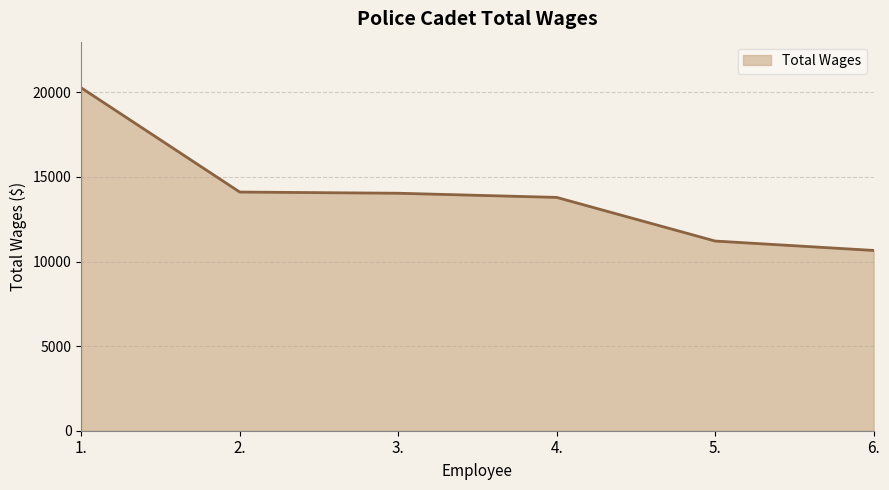

Which category has the lowest value across all series?

6.